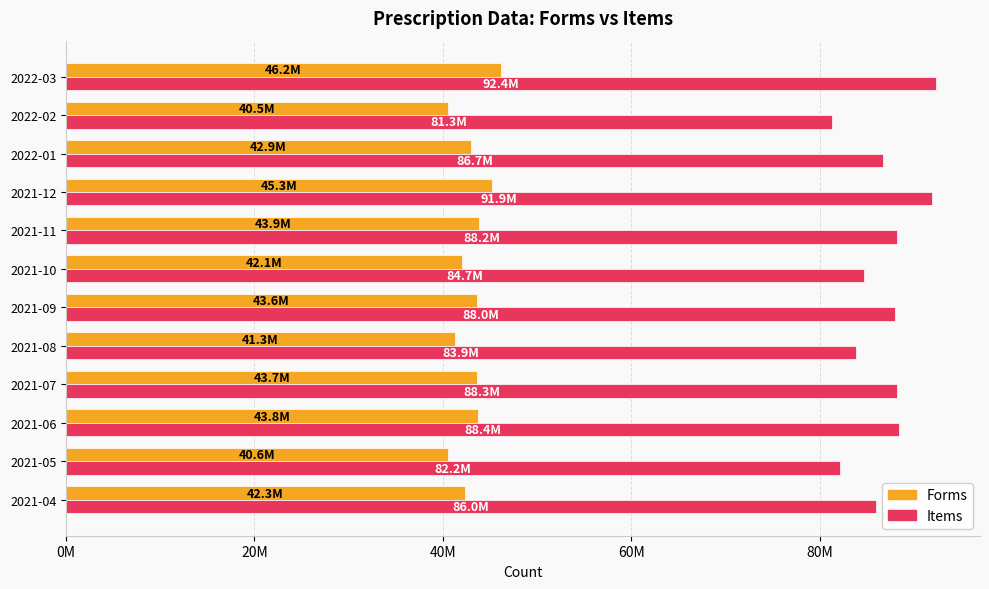

What are all the series names shown in the legend?

Forms, Items